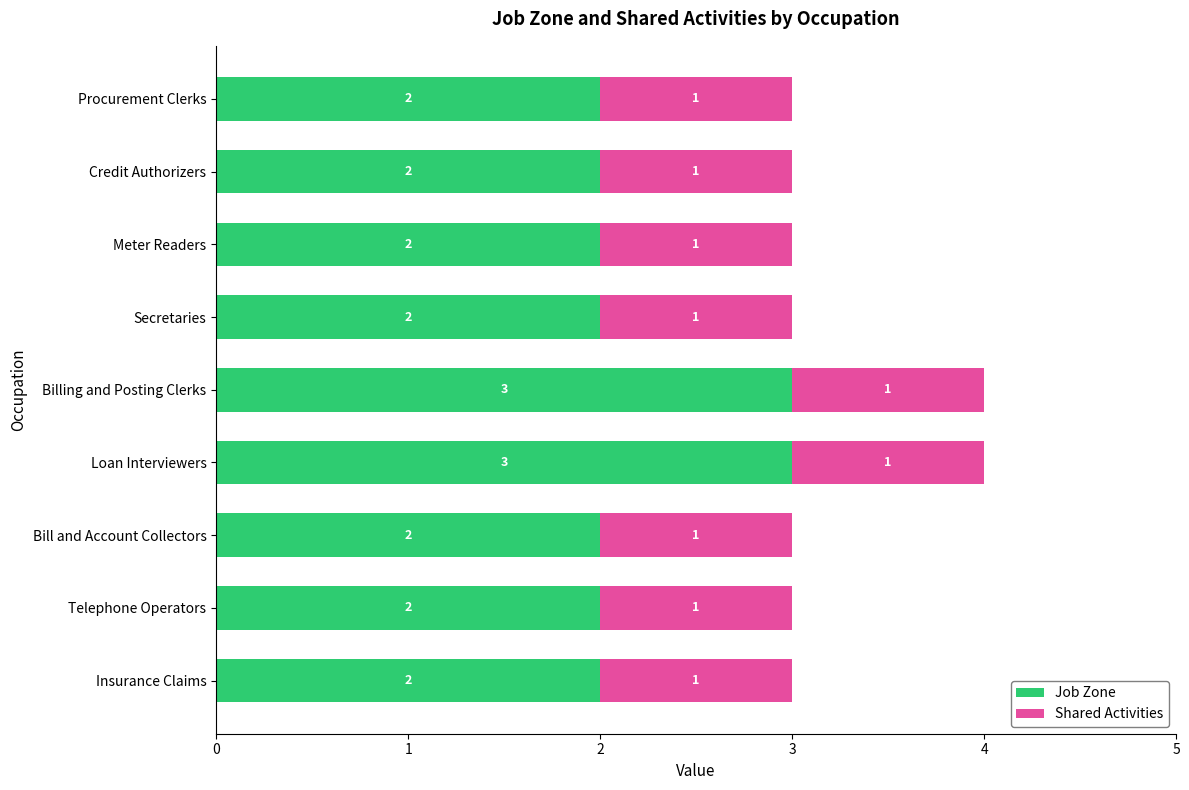

The Job Zone series shows 1 at Telephone Operators. True or false?

False